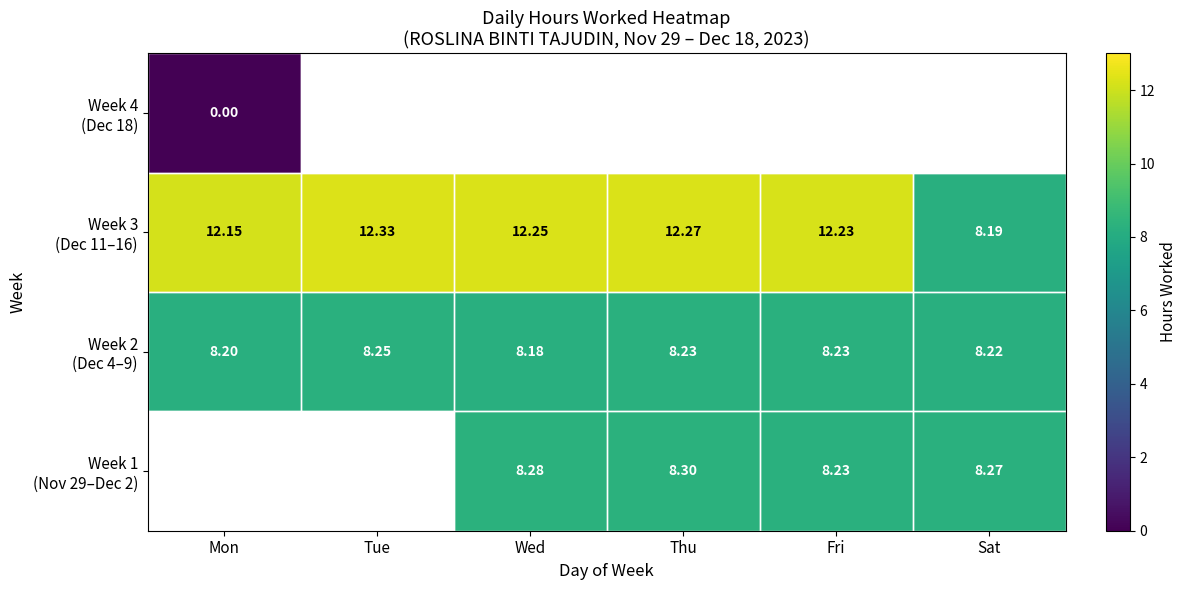

True or false: Week 3 (Dec 11–16) has a value of 12.3 at Thu.

True